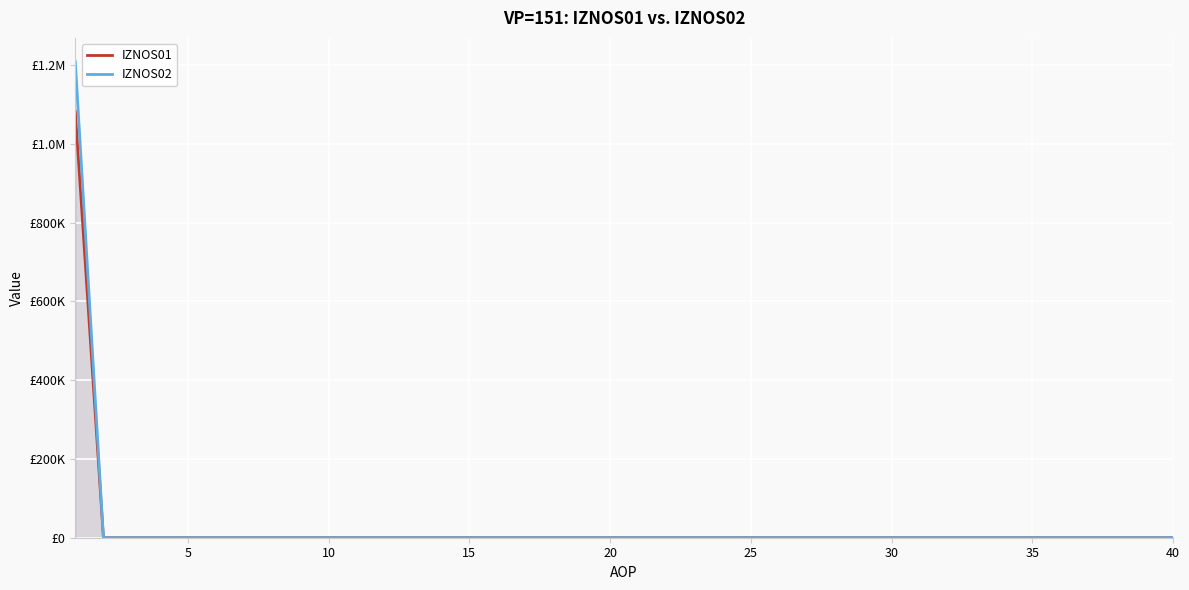

True or false: IZNOS01 and IZNOS02 intersect in this chart.

False